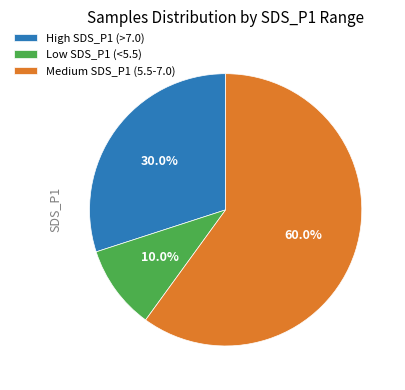

Is there any slice that represents more than half of the pie?

Yes